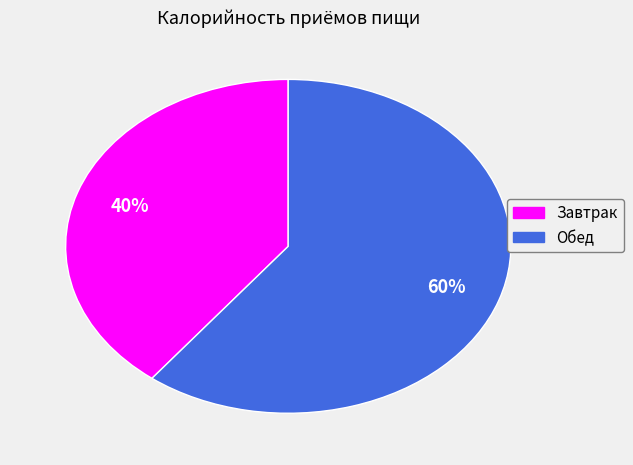

To the nearest percent, what is the combined percentage of Обед and Завтрак?

100%